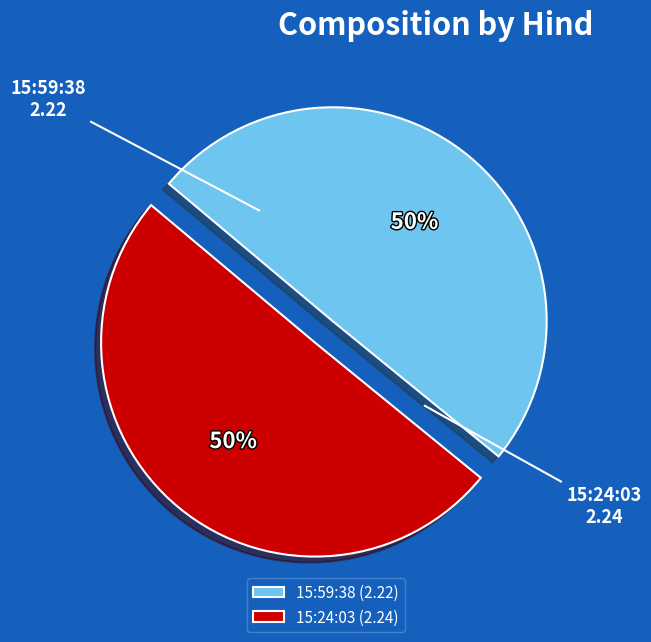

Combined, do 15:24:03 and 15:59:38 account for over 50%?

Yes